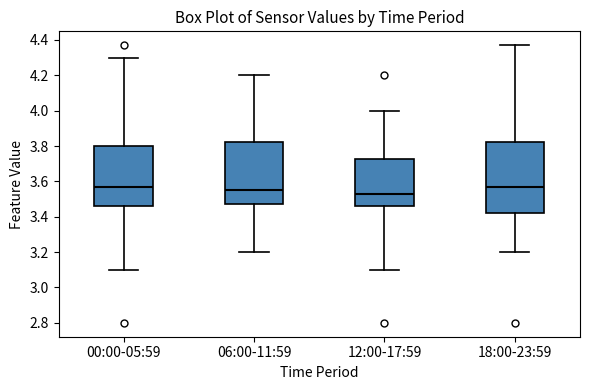

Comparing the boxes themselves (not the whiskers), which one is the tallest?

18:00-23:59